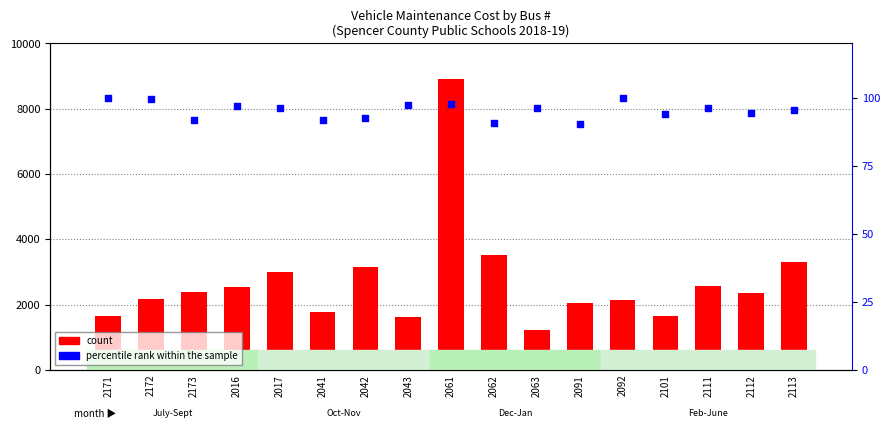

Is the value of percentile rank within the sample at 2173 greater than the value of count at 2092?

No